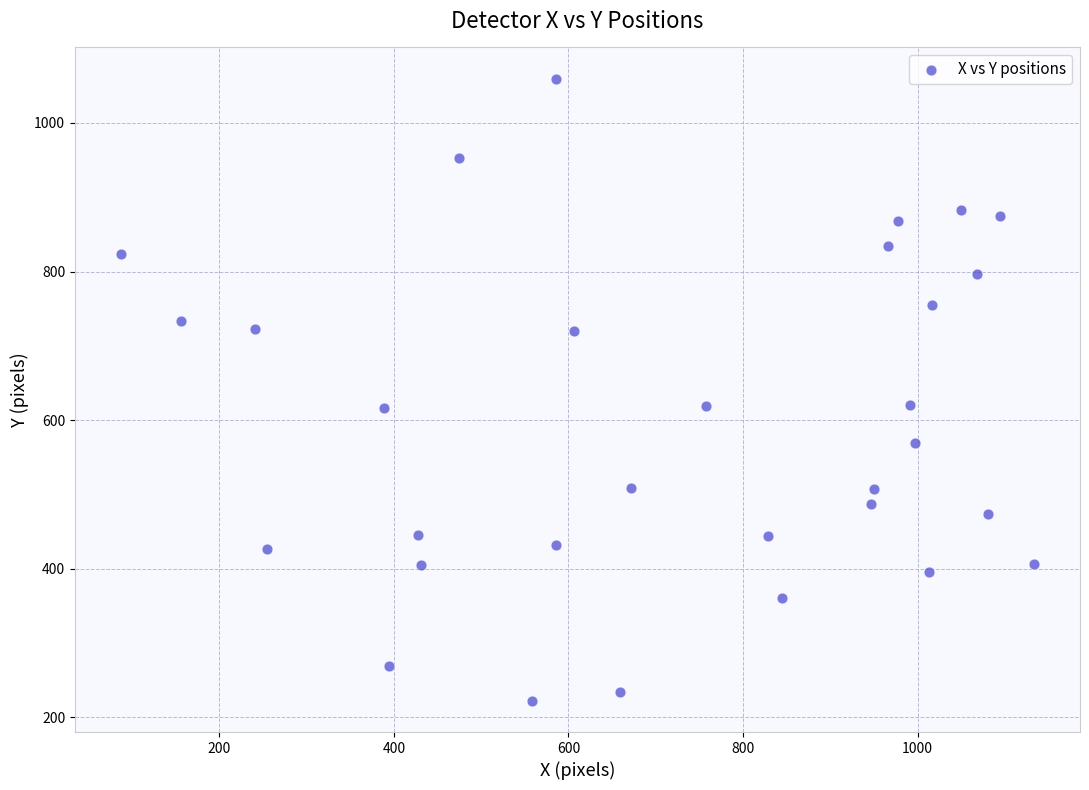

What is the range of Y values (max minus min)?

837.7